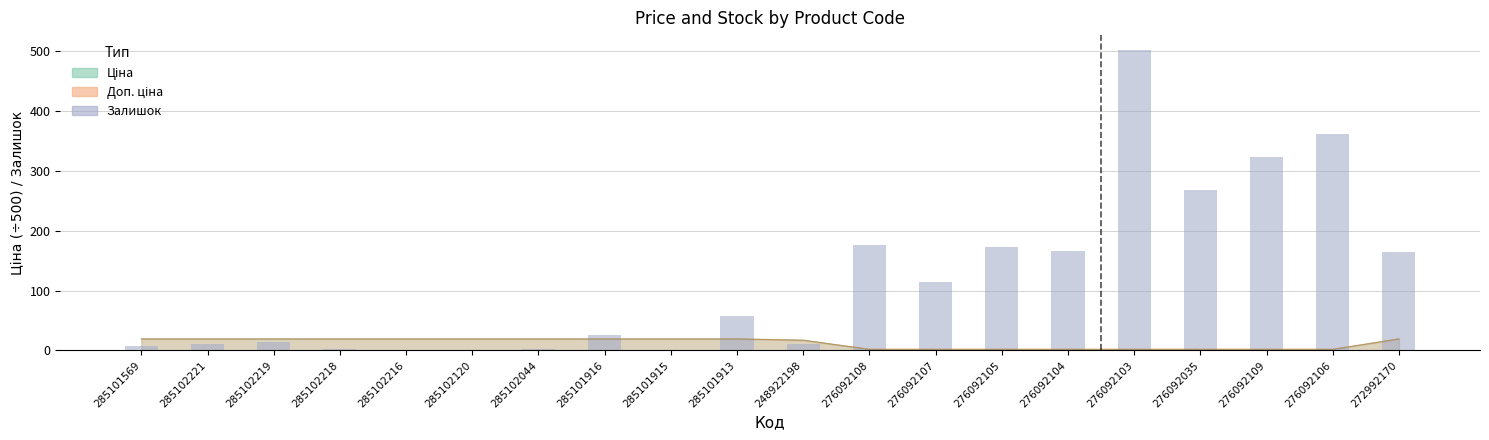

What is the label of the 11th bar from the left?

248922198